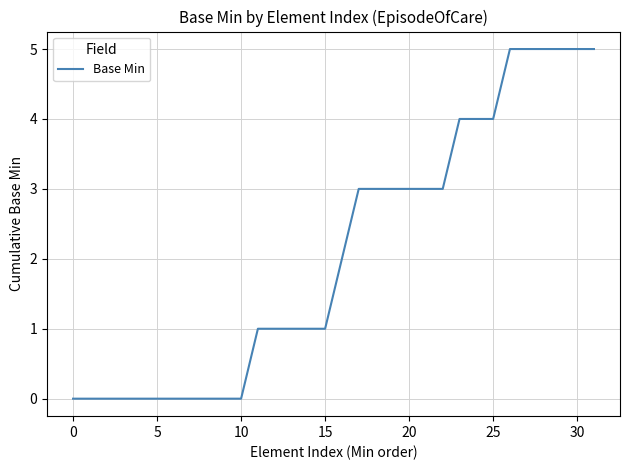

What is the greatest value displayed?

5